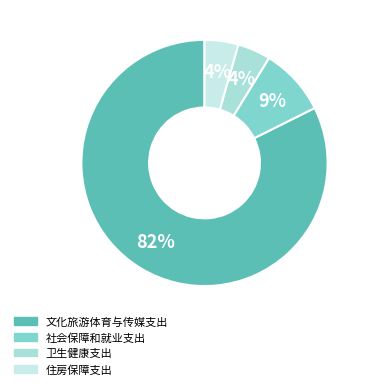

To the nearest percent, what is the difference between the 卫生健康支出 and 社会保障和就业支出 slice percentages?

5%